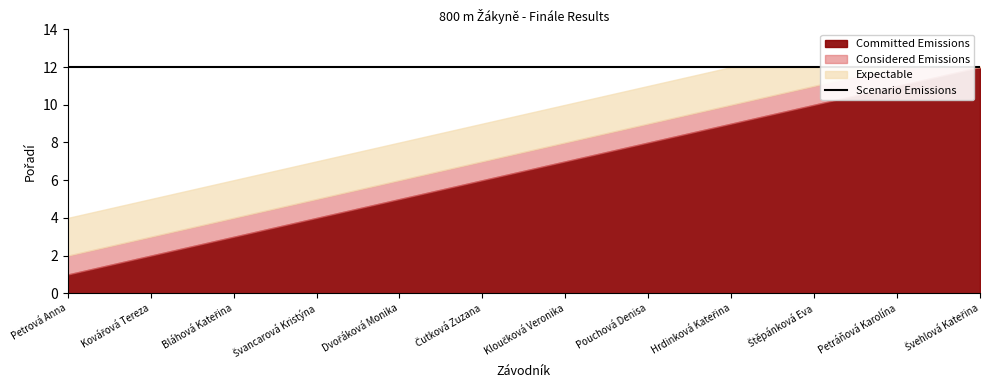

Reading left to right, list all the values displayed in this chart.

Committed Emissions: Petrová Anna=1	Kovářová Tereza=2	Bláhová Kateřina=3	Švancarová Kristýna=4	Dvořáková Monika=5	Čutková Zuzana=6	Kloučková Veronika=7	Pouchová Denisa=8	Hrdinková Kateřina=9	Štěpánková Eva=10	Petráňová Karolína=11	Švehlová Kateřina=12
Considered Emissions: Petrová Anna=2	Kovářová Tereza=3	Bláhová Kateřina=4	Švancarová Kristýna=5	Dvořáková Monika=6	Čutková Zuzana=7	Kloučková Veronika=8	Pouchová Denisa=9	Hrdinková Kateřina=10	Štěpánková Eva=11	Petráňová Karolína=12	Švehlová Kateřina=12
Expectable: Petrová Anna=4	Kovářová Tereza=5	Bláhová Kateřina=6	Švancarová Kristýna=7	Dvořáková Monika=8	Čutková Zuzana=9	Kloučková Veronika=10	Pouchová Denisa=11	Hrdinková Kateřina=12	Štěpánková Eva=12	Petráňová Karolína=12	Švehlová Kateřina=12